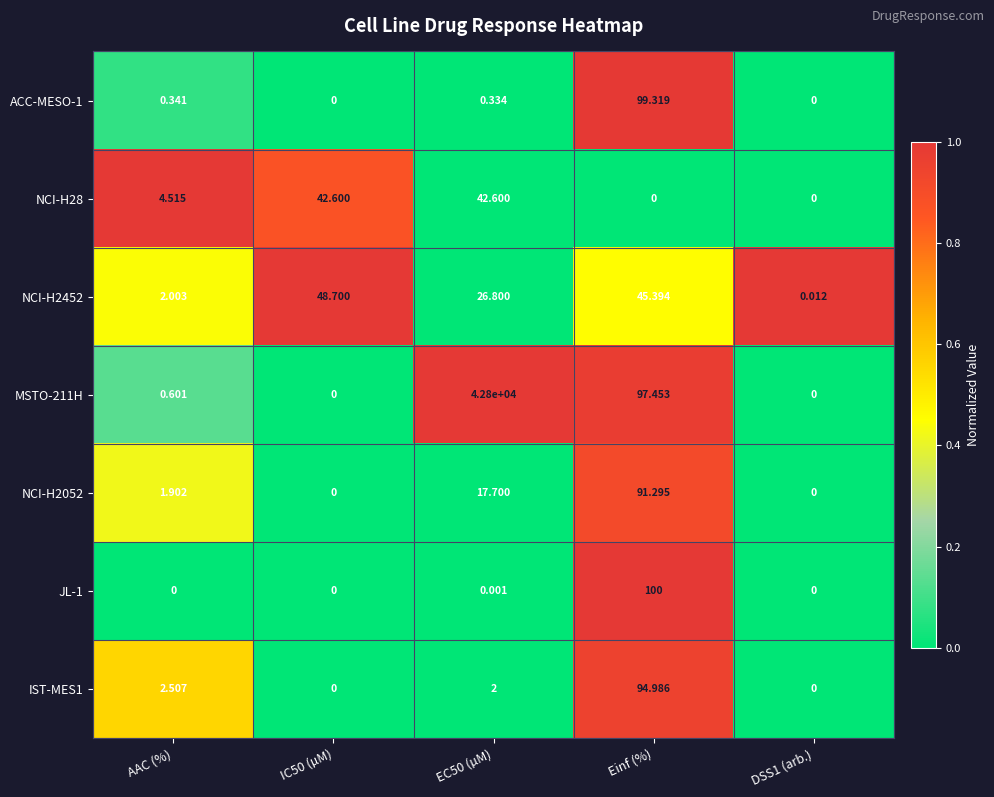

Is the value of ACC-MESO-1 at IC50 (µM) greater than the value of NCI-H2452 at IC50 (µM)?

No